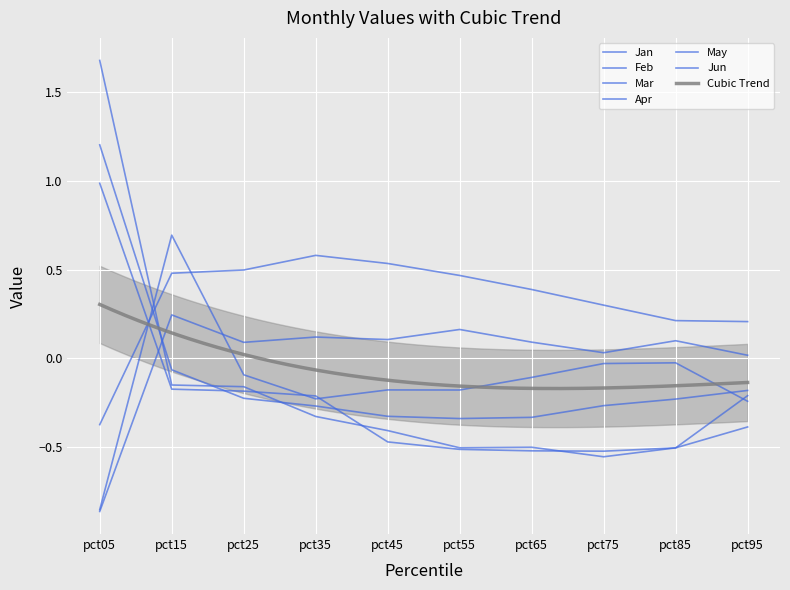

What is the difference between the highest and lowest values at pct15?

0.9